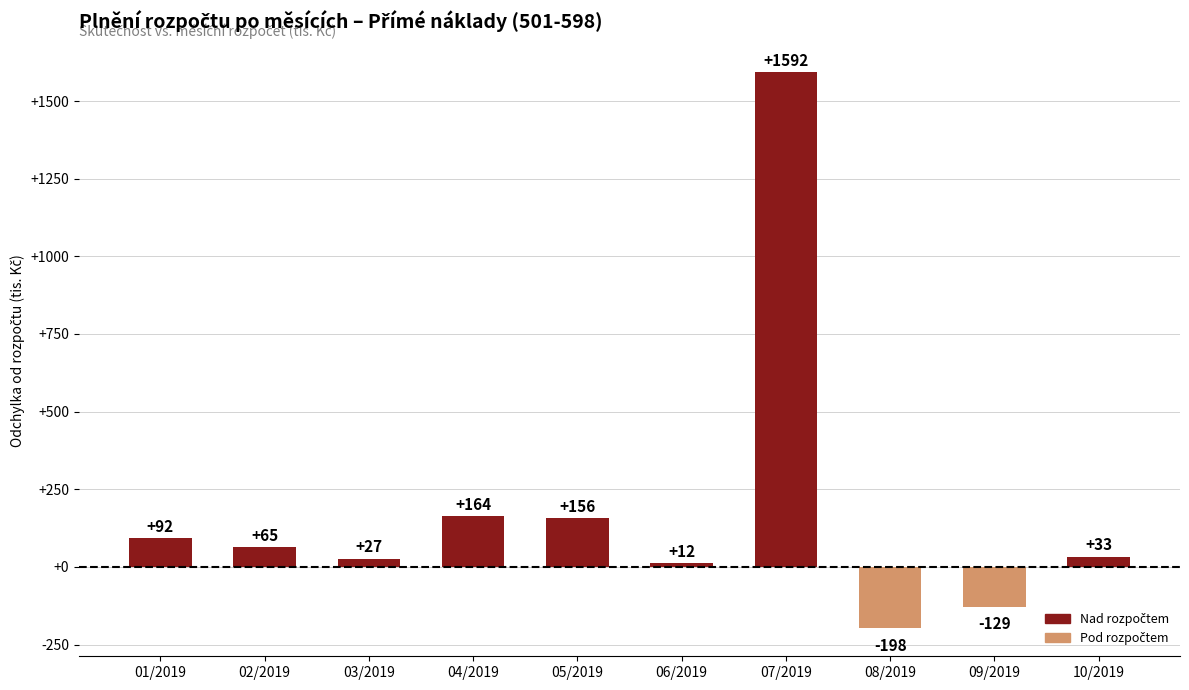

What is the minimum value shown in the chart?

-198.3